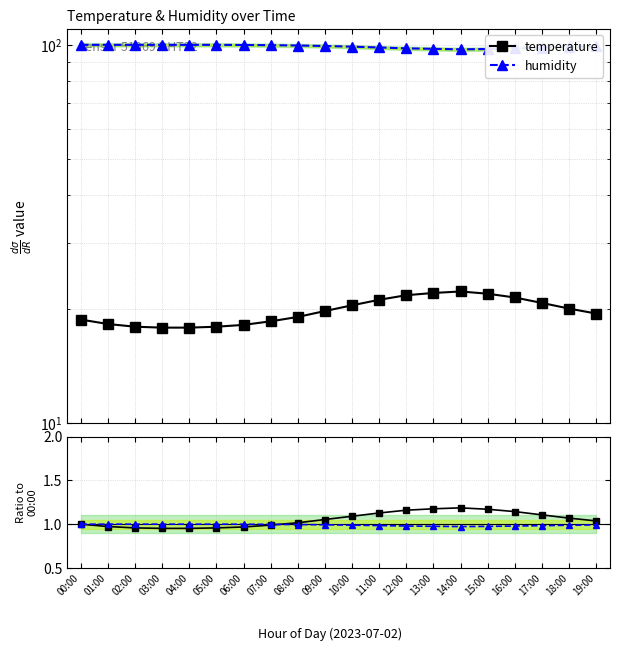

The value of humidity at 01:00 is 0.4. True or false?

False